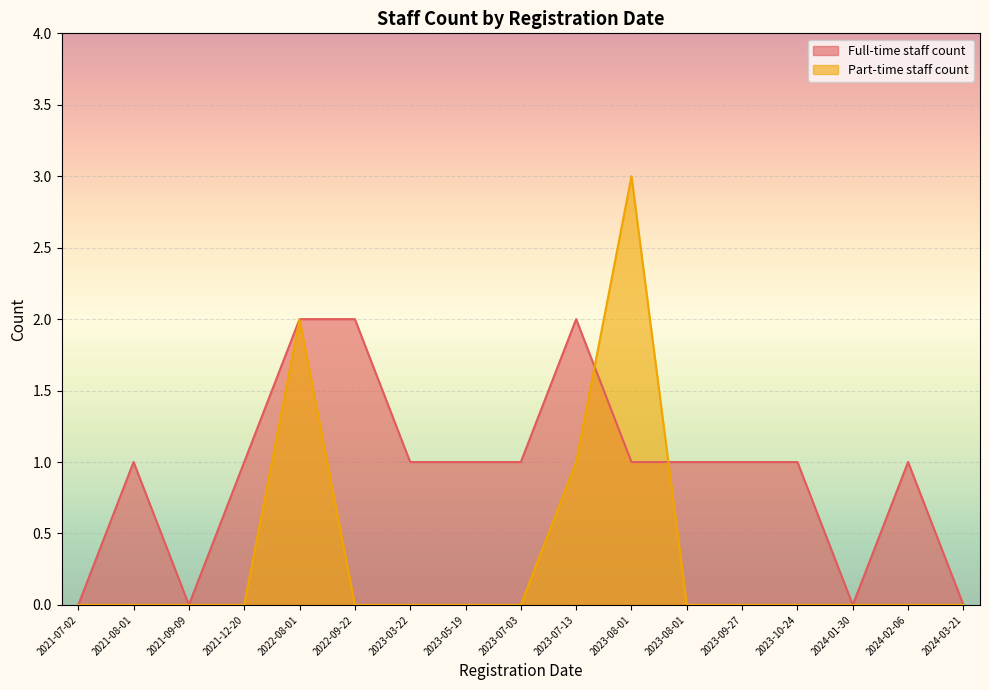

What is the total value across all series at 2023-05-19?

1